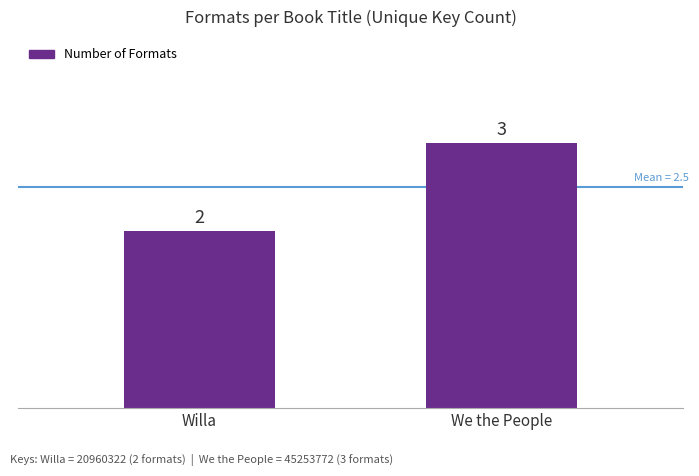

At which label is the value closest to 2?

Willa